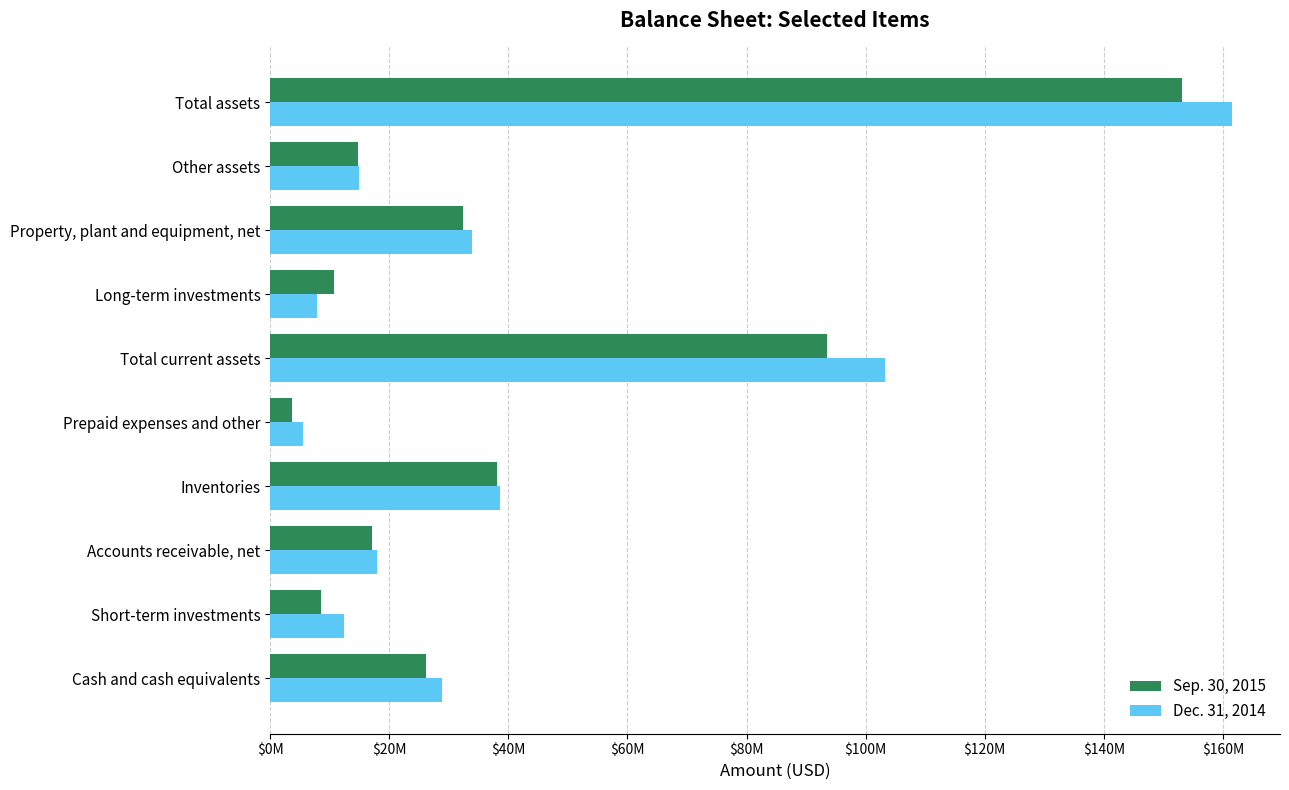

What is the difference between the maximum and minimum values in the Dec. 31, 2014 series?

156087000